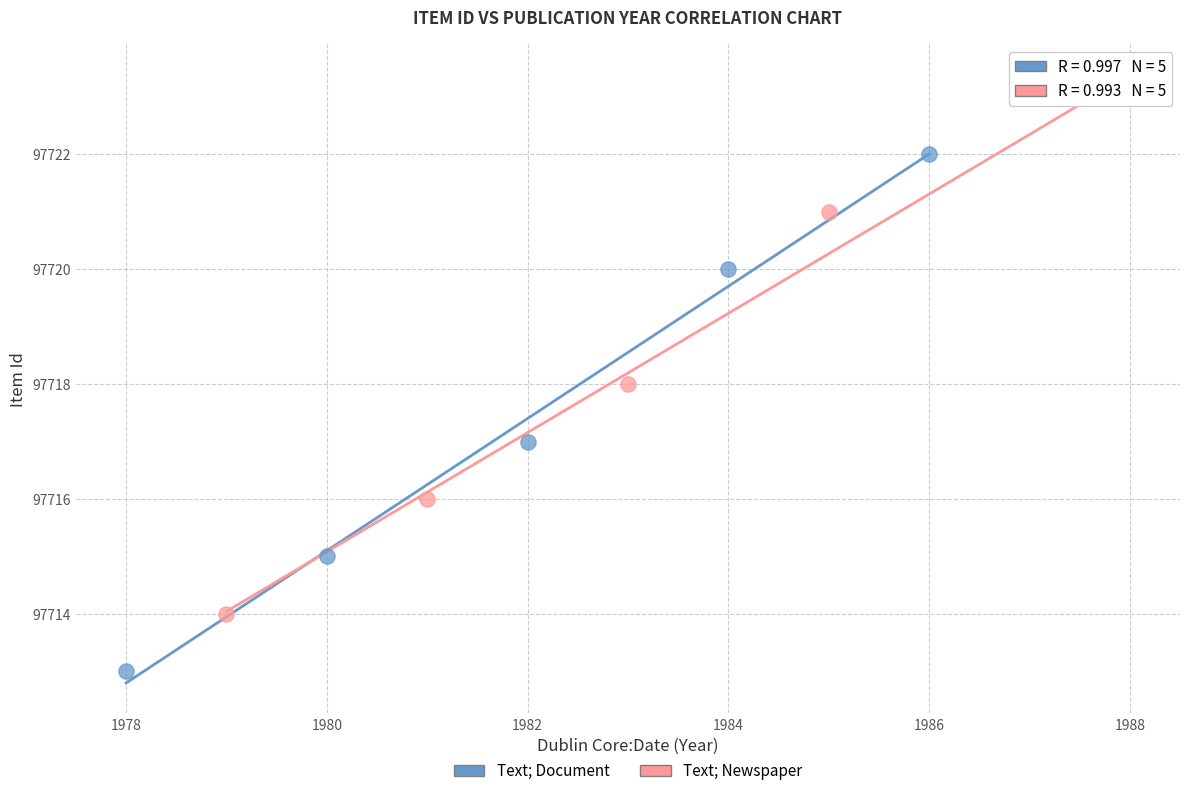

Which series reaches the minimum Y coordinate?

Text; Document